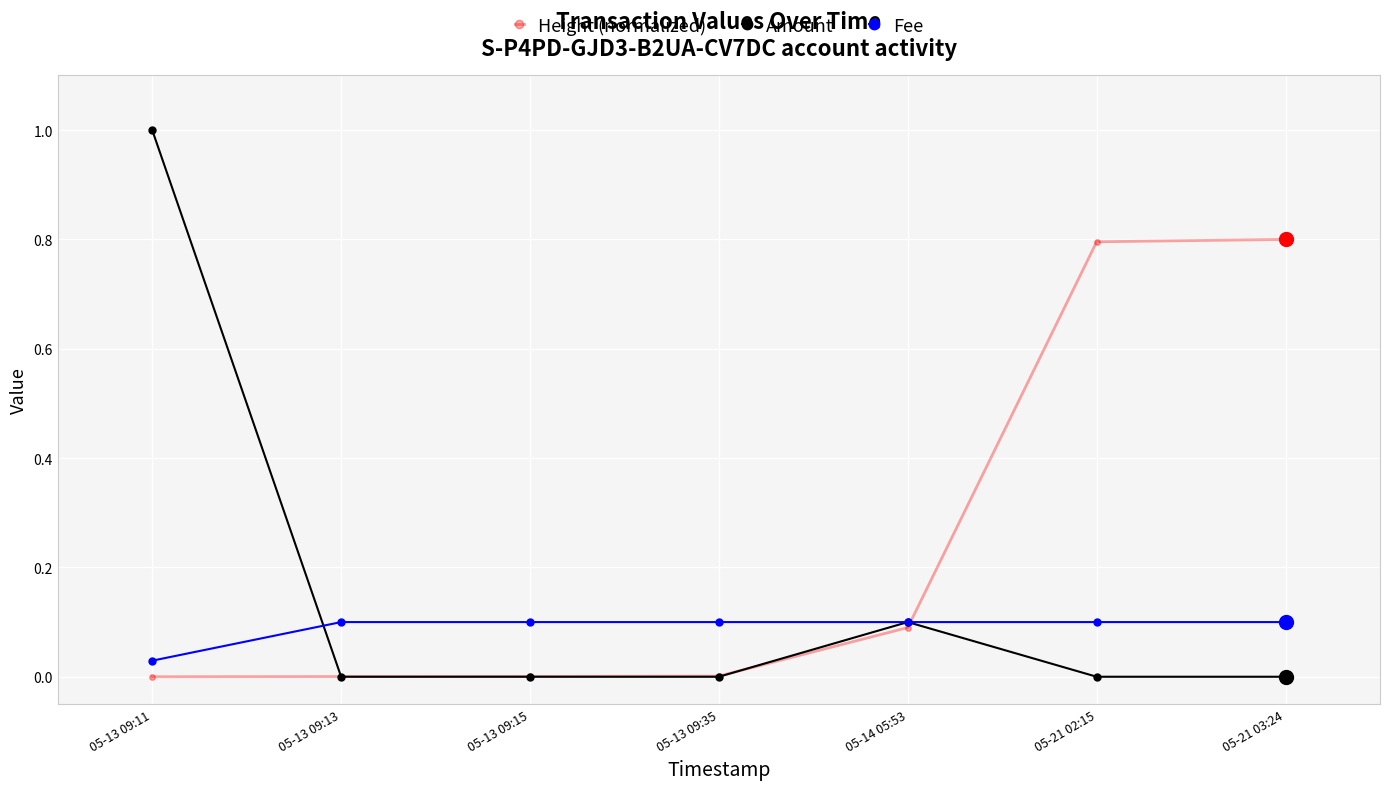

Which category has the lowest value in the Fee series?

05-13 09:11